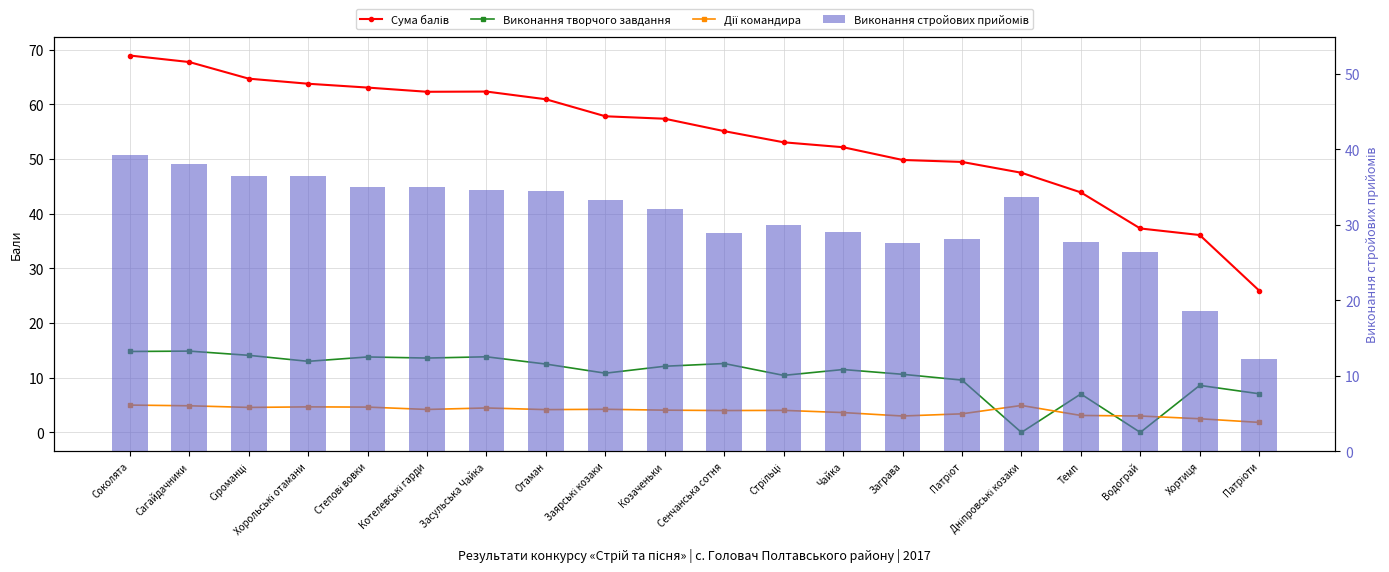

What is the minimum value for Виконання стройових прийомів?

12.2